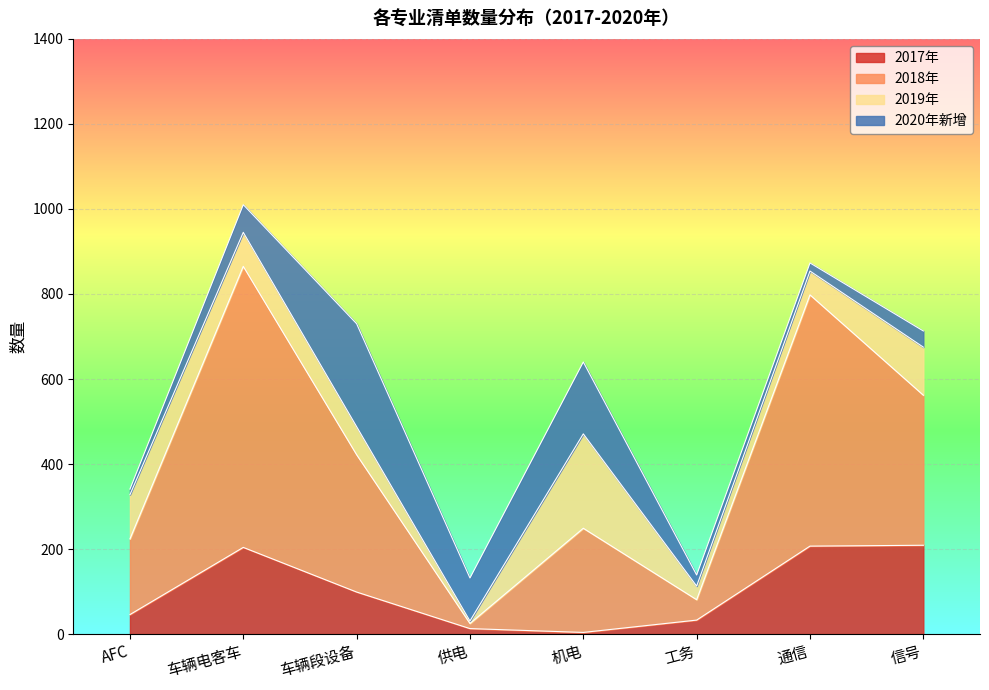

What position from the right is 车辆电客车?

7